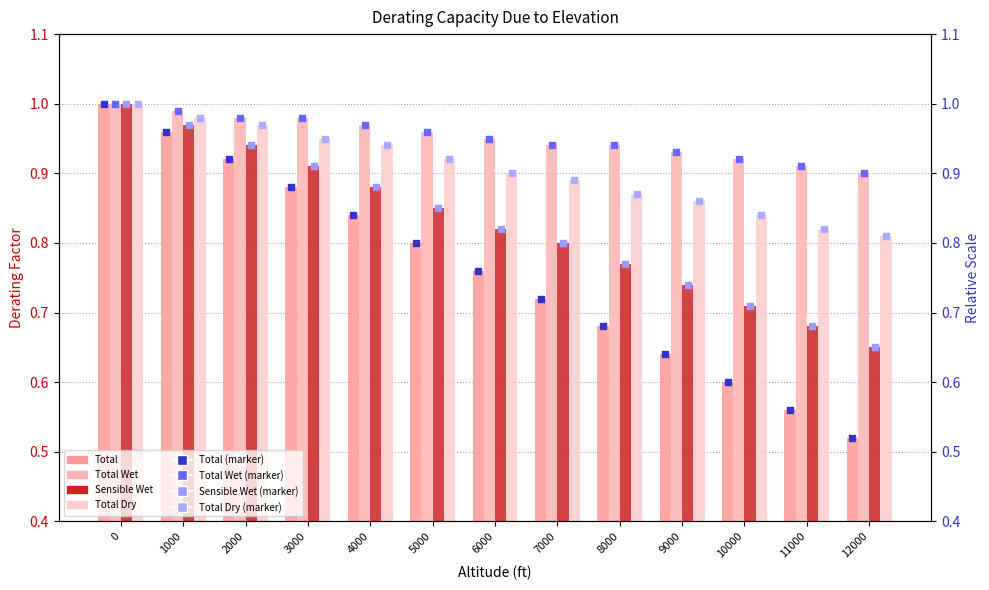

Is the value of Total at 2000 greater than the value of Total Wet at 6000?

No